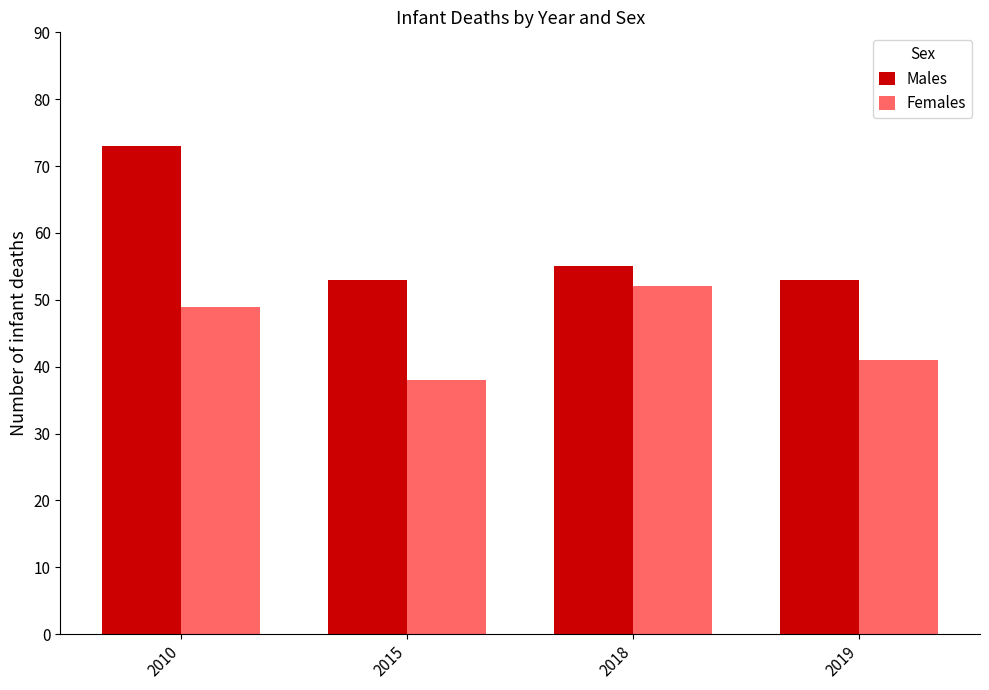

Are the bars grouped side by side (vs. stacked)?

Yes